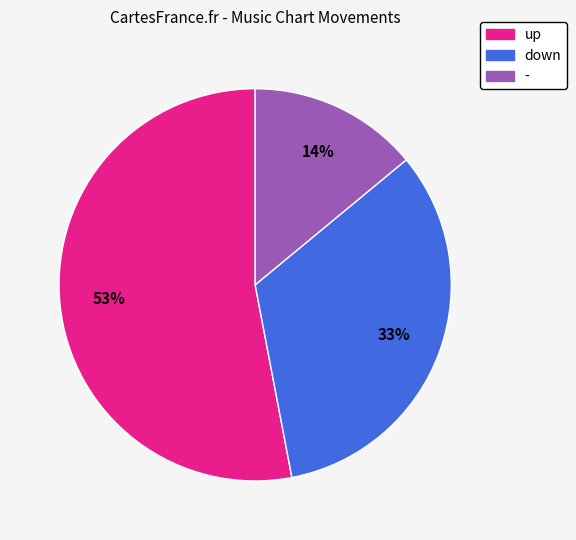

Rank the categories by value from lowest to highest.

-, down, up